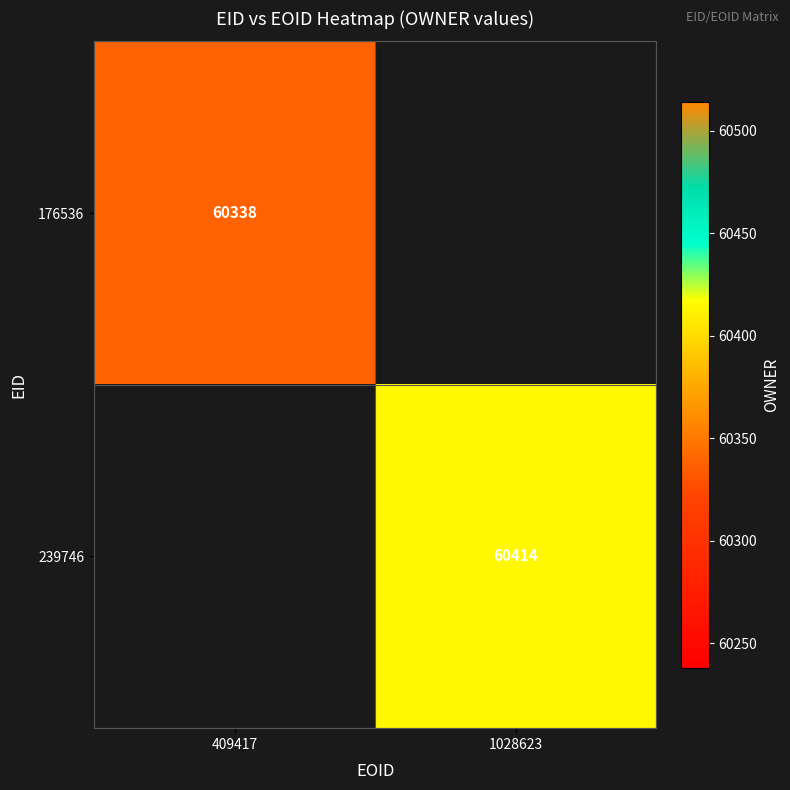

At how many categories does at least one series exceed 60352?

1